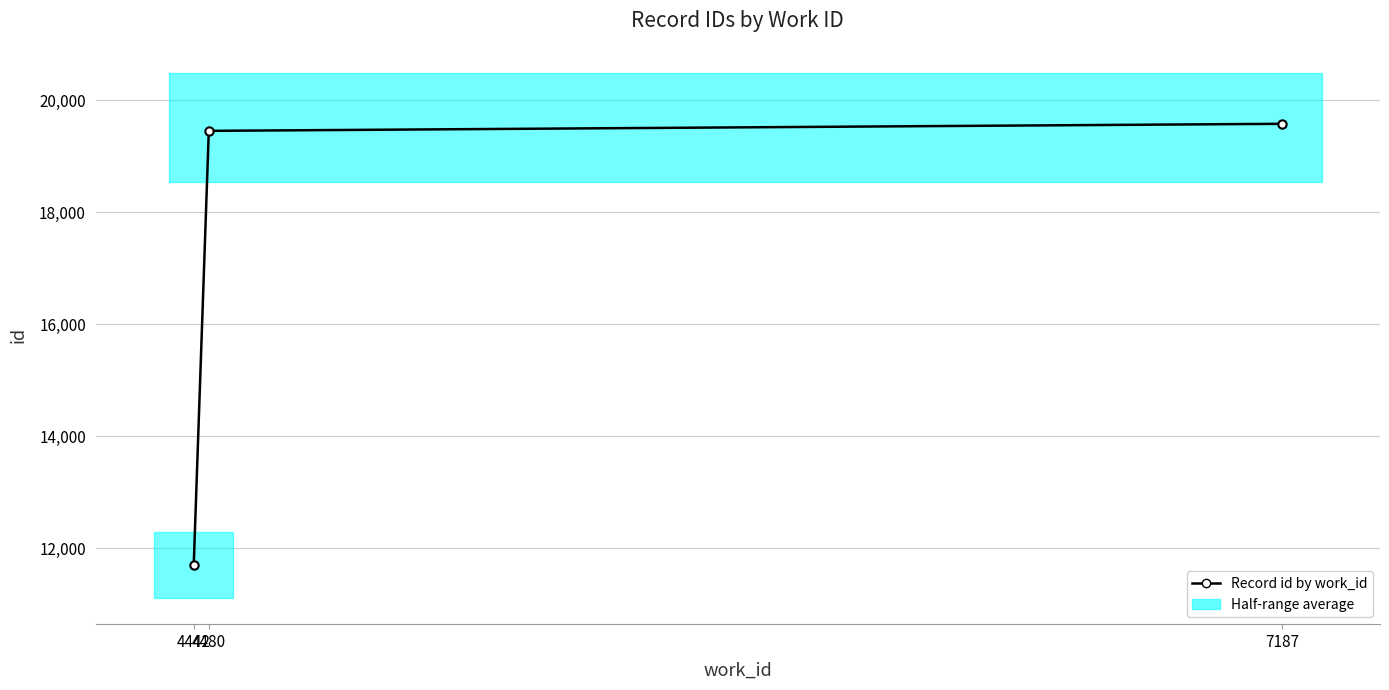

Where does the data first go above 19455?

7187